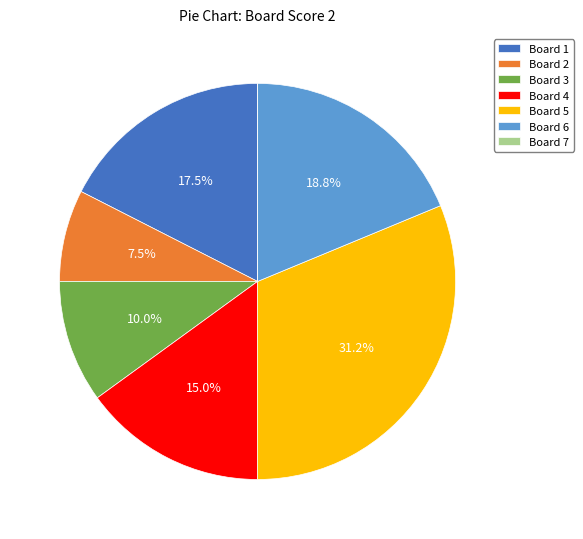

Approximately how many times larger is the value at Board 1 compared to Board 4?

1.2